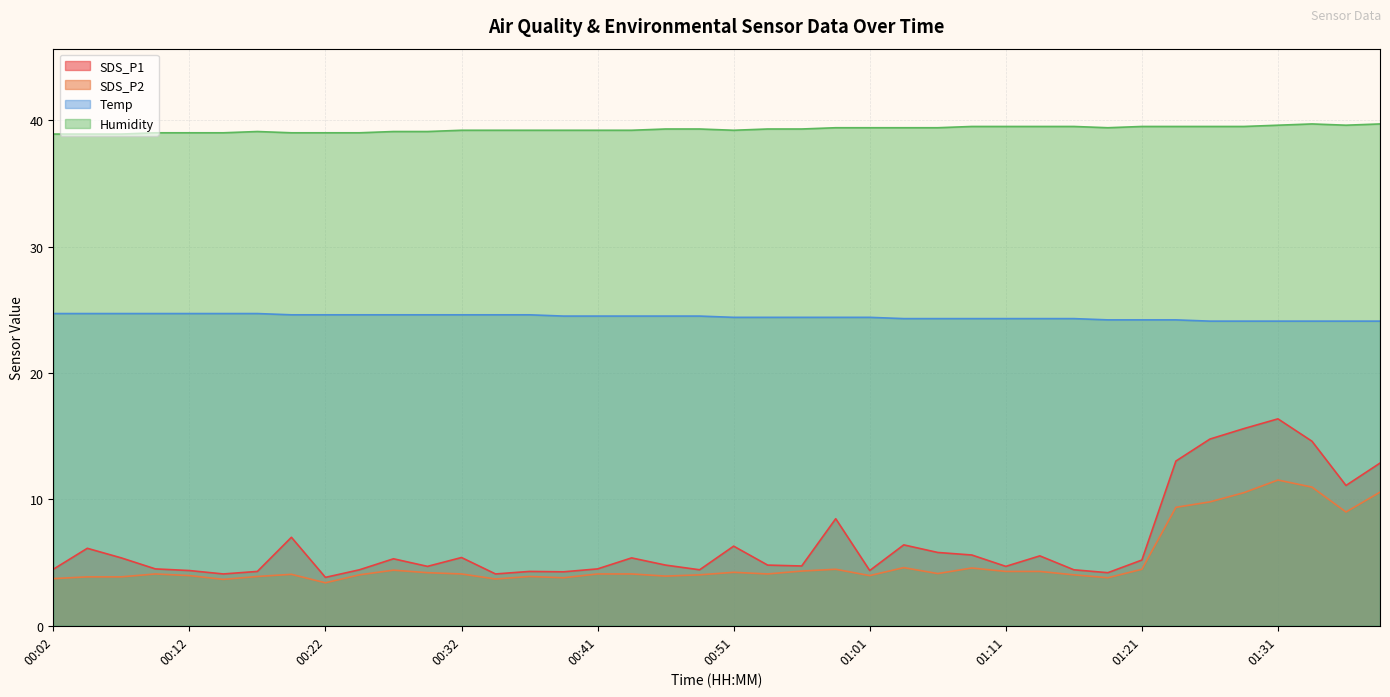

Reading left to right, transcribe all the data shown in this chart.

SDS_P1: 00:02=4.5	00:04=6.1	00:07=5.4	00:09=4.5	00:12=4.4	00:14=4.1	00:17=4.3	00:19=7.0	00:22=3.8	00:24=4.4	00:27=5.3	00:29=4.7	00:32=5.4	00:34=4.1	00:37=4.3	00:39=4.3	00:41=4.5	00:44=5.4	00:46=4.8	00:49=4.4	00:51=6.3	00:54=4.8	00:56=4.7	00:59=8.5	01:01=4.4	01:04=6.4	01:06=5.8	01:09=5.6	01:11=4.7	01:14=5.5	01:16=4.4	01:19=4.2	01:21=5.2	01:24=13.0	01:26=14.8	01:29=15.6	01:31=16.4	01:34=14.6	01:36=11.1	01:38=12.9
SDS_P2: 00:02=3.7	00:04=3.9	00:07=3.9	00:09=4.1	00:12=4.0	00:14=3.7	00:17=3.9	00:19=4.1	00:22=3.4	00:24=4.0	00:27=4.4	00:29=4.2	00:32=4.1	00:34=3.7	00:37=3.9	00:39=3.8	00:41=4.1	00:44=4.1	00:46=3.9	00:49=4.0	00:51=4.2	00:54=4.1	00:56=4.3	00:59=4.5	01:01=4.0	01:04=4.6	01:06=4.1	01:09=4.6	01:11=4.3	01:14=4.3	01:16=4.0	01:19=3.8	01:21=4.5	01:24=9.4	01:26=9.8	01:29=10.5	01:31=11.5	01:34=11.0	01:36=9.0	01:38=10.6
Temp: 00:02=24.7	00:04=24.7	00:07=24.7	00:09=24.7	00:12=24.7	00:14=24.7	00:17=24.7	00:19=24.6	00:22=24.6	00:24=24.6	00:27=24.6	00:29=24.6	00:32=24.6	00:34=24.6	00:37=24.6	00:39=24.5	00:41=24.5	00:44=24.5	00:46=24.5	00:49=24.5	00:51=24.4	00:54=24.4	00:56=24.4	00:59=24.4	01:01=24.4	01:04=24.3	01:06=24.3	01:09=24.3	01:11=24.3	01:14=24.3	01:16=24.3	01:19=24.2	01:21=24.2	01:24=24.2	01:26=24.1	01:29=24.1	01:31=24.1	01:34=24.1	01:36=24.1	01:38=24.1
Humidity: 00:02=38.9	00:04=38.9	00:07=38.9	00:09=39.0	00:12=39.0	00:14=39.0	00:17=39.1	00:19=39.0	00:22=39.0	00:24=39.0	00:27=39.1	00:29=39.1	00:32=39.2	00:34=39.2	00:37=39.2	00:39=39.2	00:41=39.2	00:44=39.2	00:46=39.3	00:49=39.3	00:51=39.2	00:54=39.3	00:56=39.3	00:59=39.4	01:01=39.4	01:04=39.4	01:06=39.4	01:09=39.5	01:11=39.5	01:14=39.5	01:16=39.5	01:19=39.4	01:21=39.5	01:24=39.5	01:26=39.5	01:29=39.5	01:31=39.6	01:34=39.7	01:36=39.6	01:38=39.7